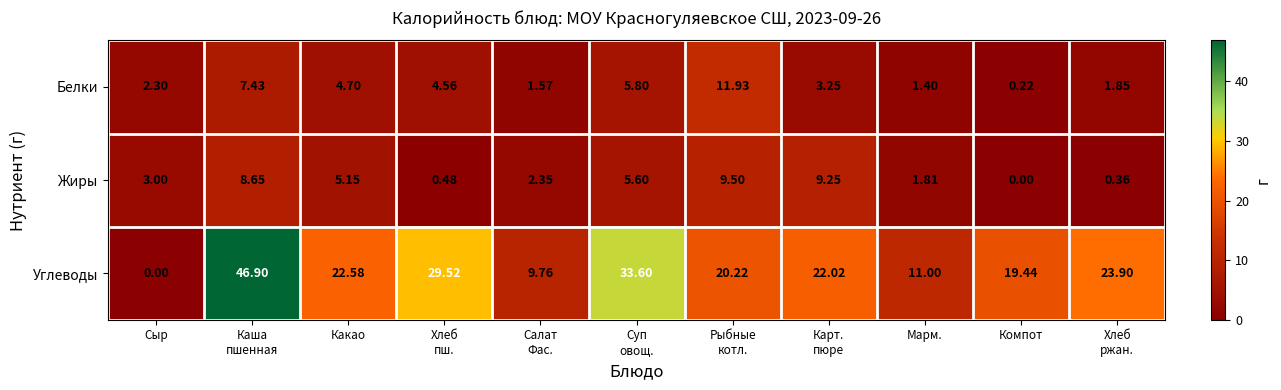

Which series has the widest spread of values?

Углеводы